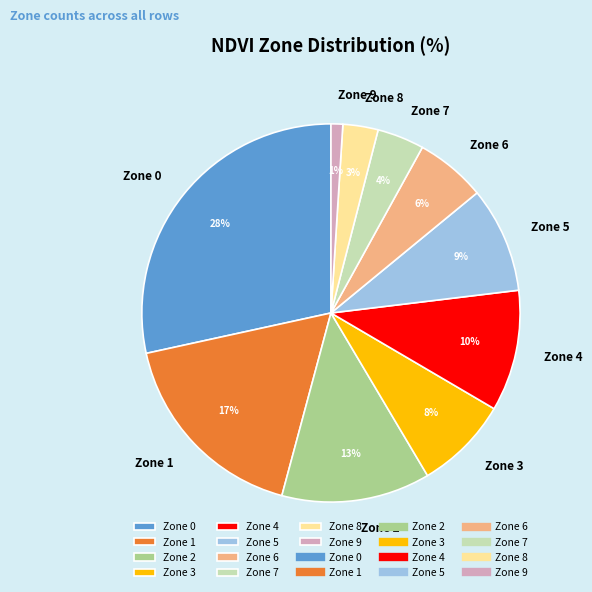

To the nearest percent, what is the difference between the Zone 0 and Zone 7 slice percentages?

24%